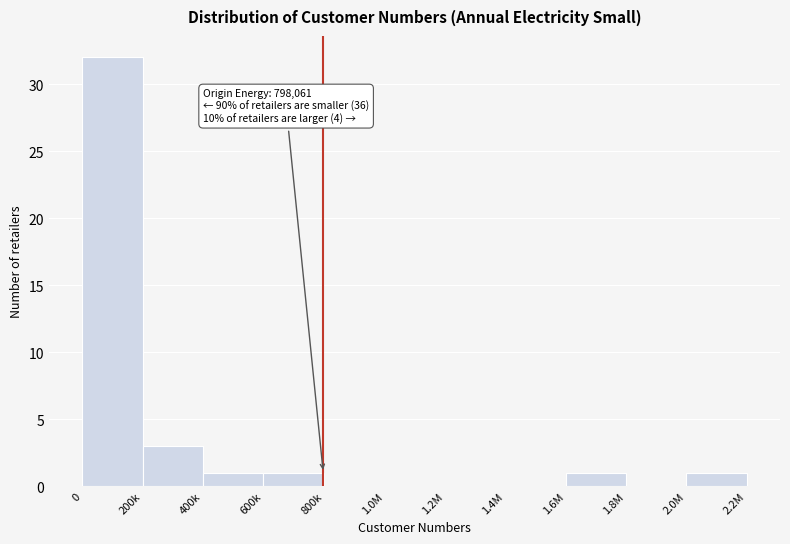

Reading left to right, list all the values displayed in this chart.

0=32	200k=3	400k=1	600k=1	800k=0	1.0M=0	1.2M=0	1.4M=0	1.6M=1	1.8M=0	2.0M=1